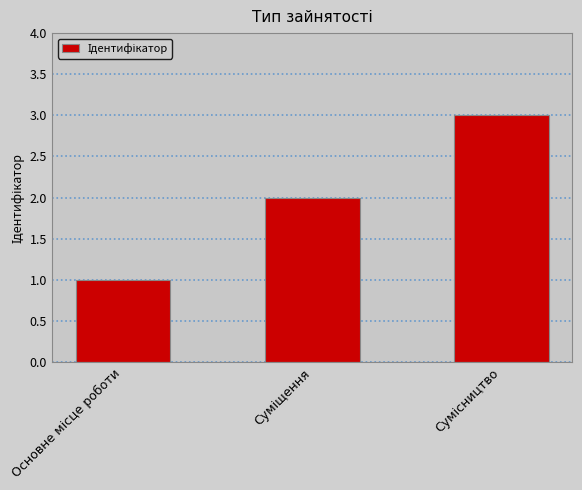

What is the greatest value displayed?

3